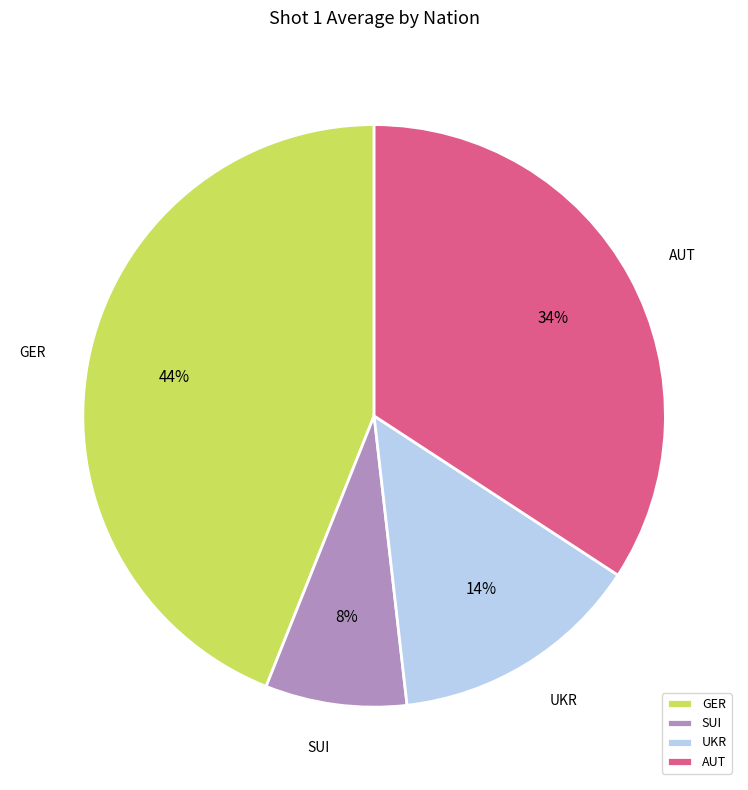

The UKR slice represents 14% of the pie. True or false?

True